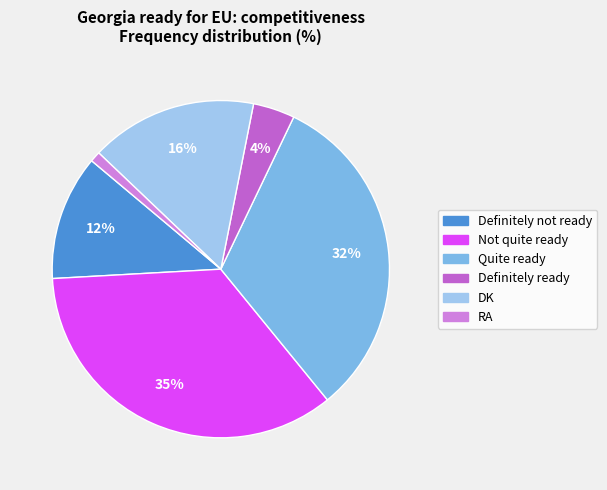

To the nearest percent, what is the average slice percentage?

17%